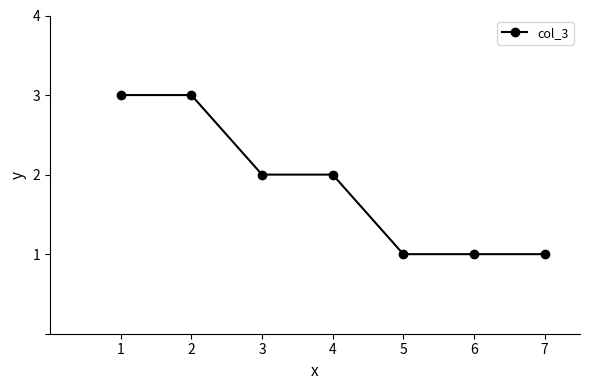

Approximately how many times larger is the value at 2 compared to 4?

1.5